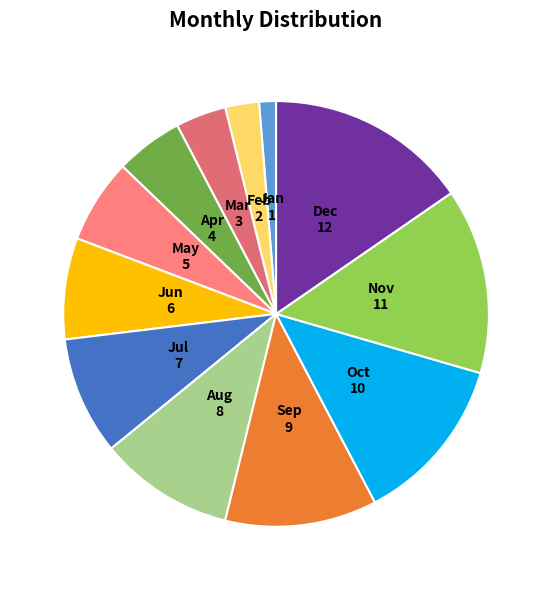

What is the ratio of the value at Oct to the value at Apr?

2.5